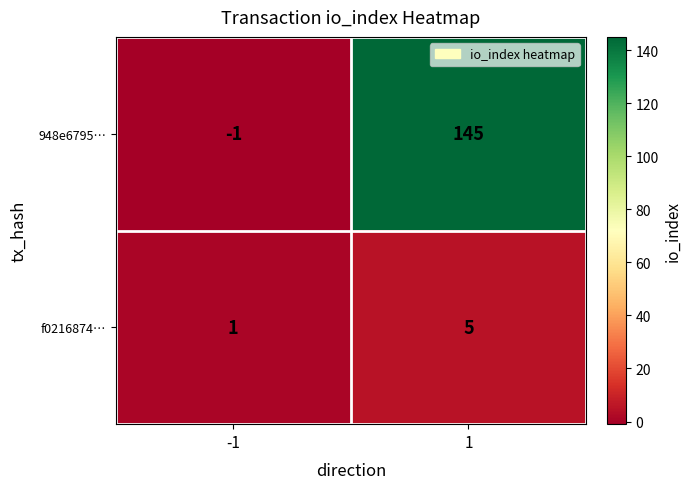

Is the value of 948e6795… at 1 greater than the value of f0216874… at 1?

Yes